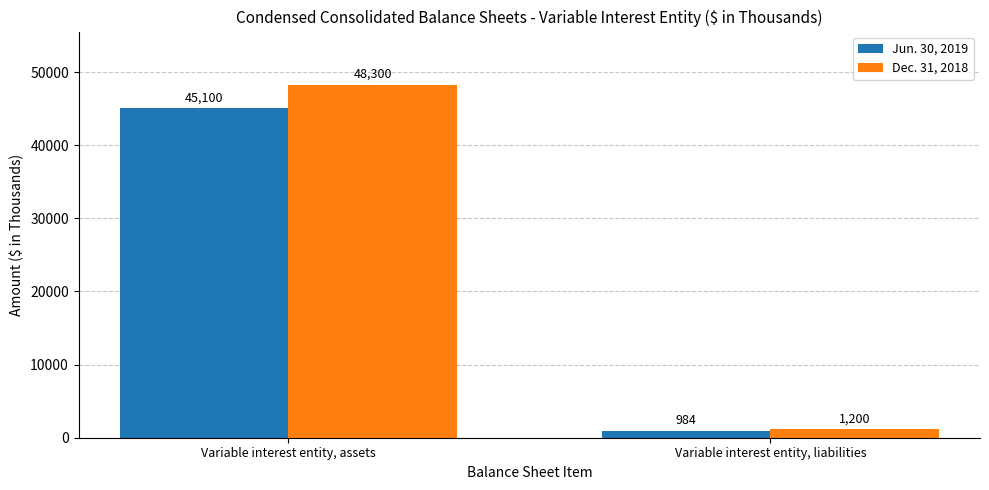

What is the value of the Dec. 31, 2018 bar at the 2nd from the left?

1200